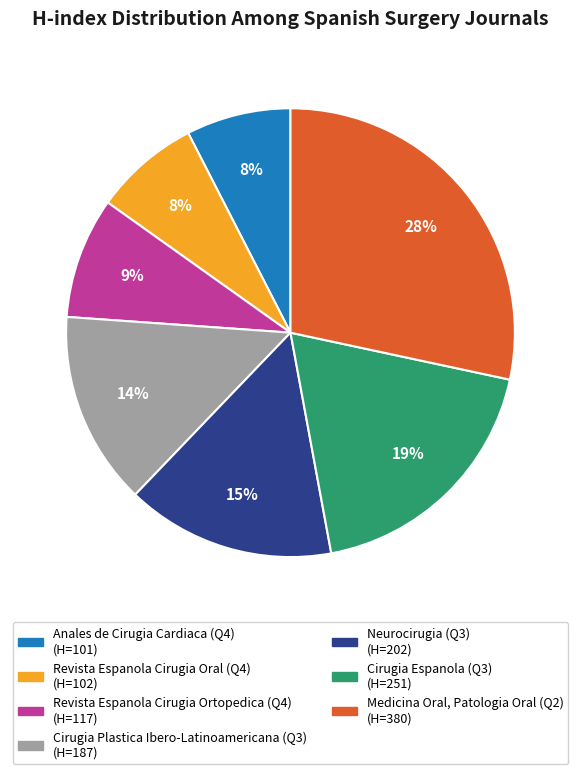

To the nearest percent, what percentage of the pie is Medicina Oral, Patologia Oral (Q2)?

28%